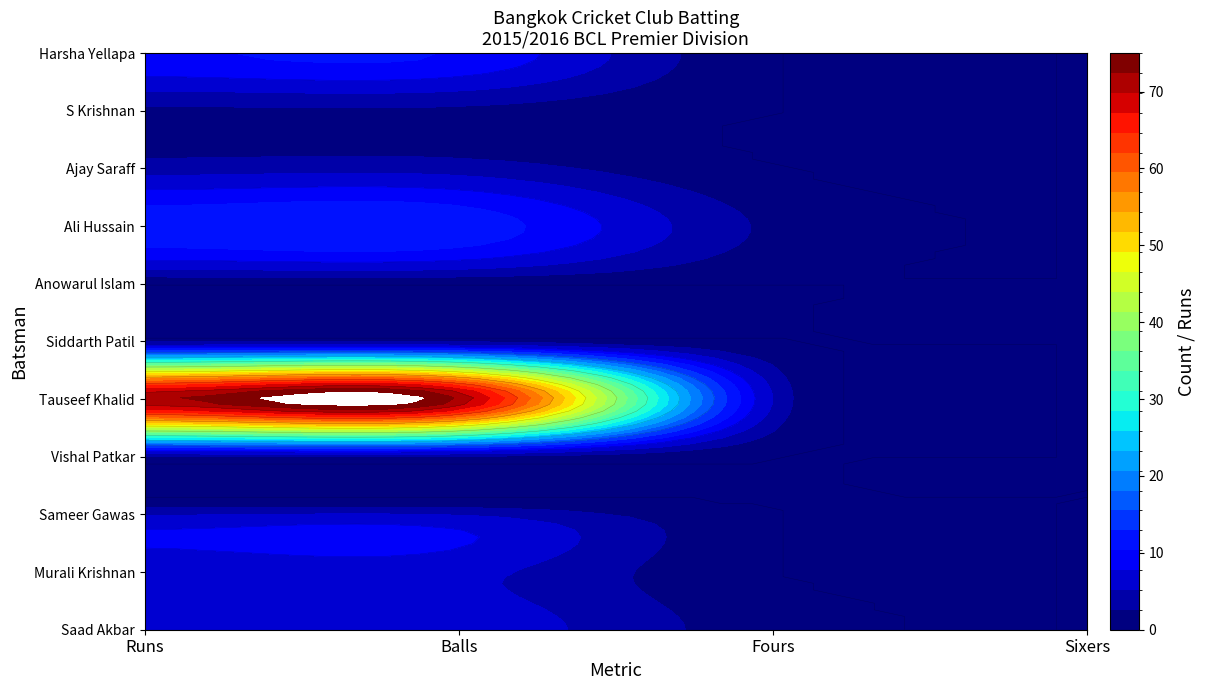

Is the value of S Krishnan at Balls greater than the value of Anowarul Islam at Balls?

Yes